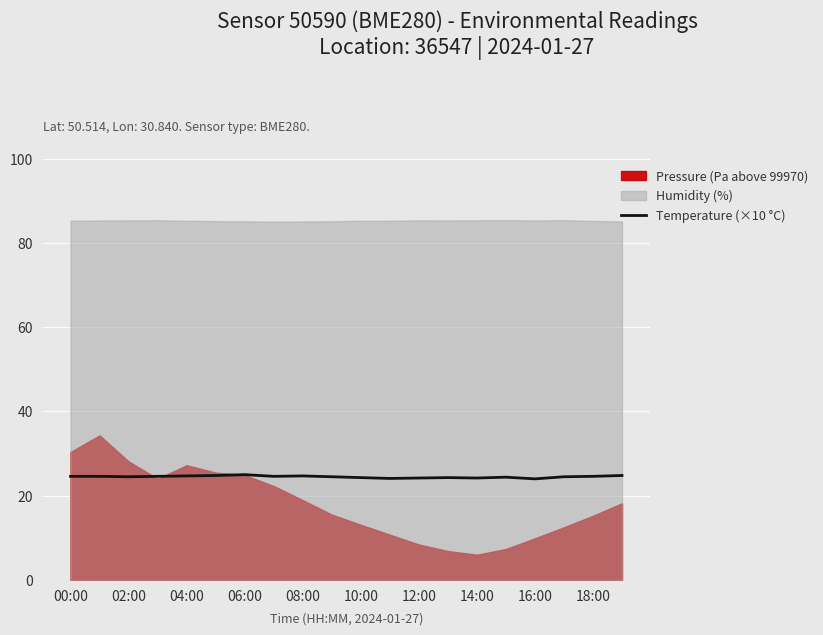

The Temperature (×10 °C) series shows 24.2 at 12:00. True or false?

True